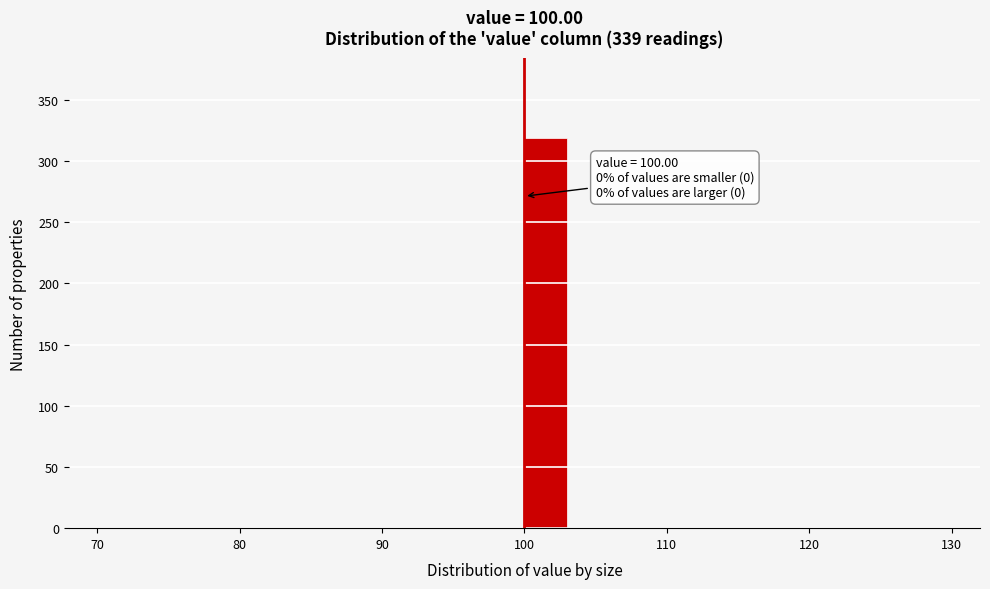

Around what value on the x-axis is the tallest bar? Give the approximate position of its centre, as read against the axis.

102